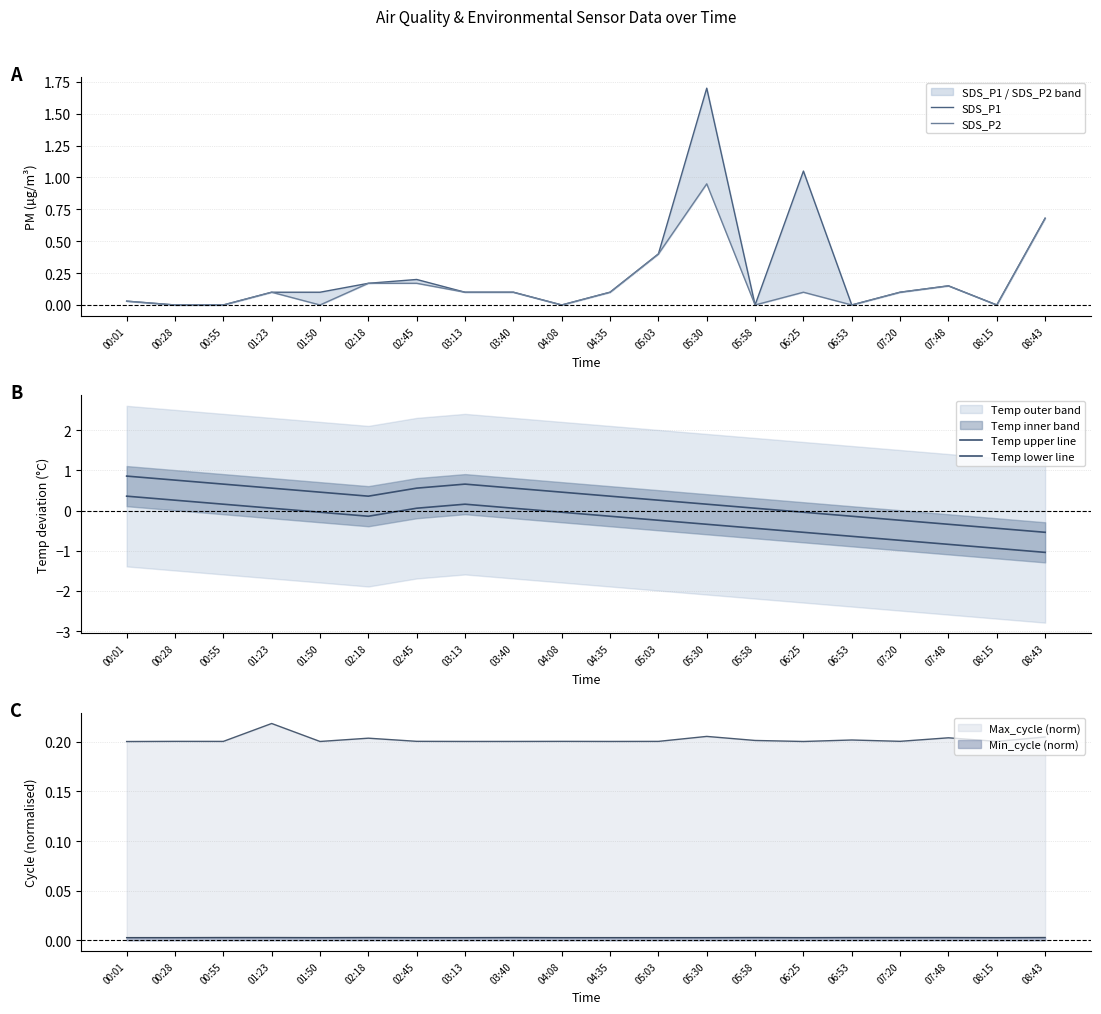

What is the difference between the Temp upper line values at 05:03 and 04:08?

0.2